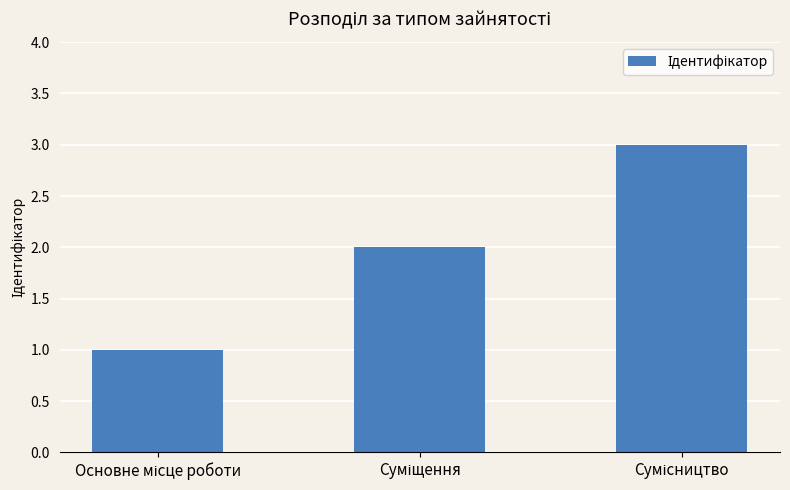

How many values are between 1 and 3?

3